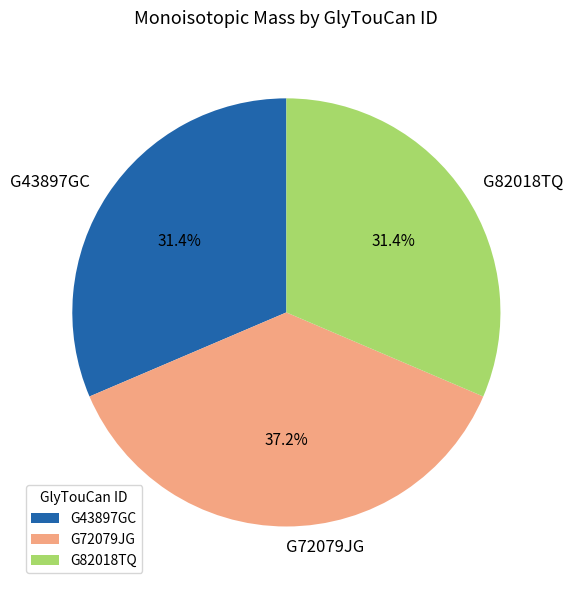

Approximately how many times larger is the value at G43897GC compared to G82018TQ?

1.0